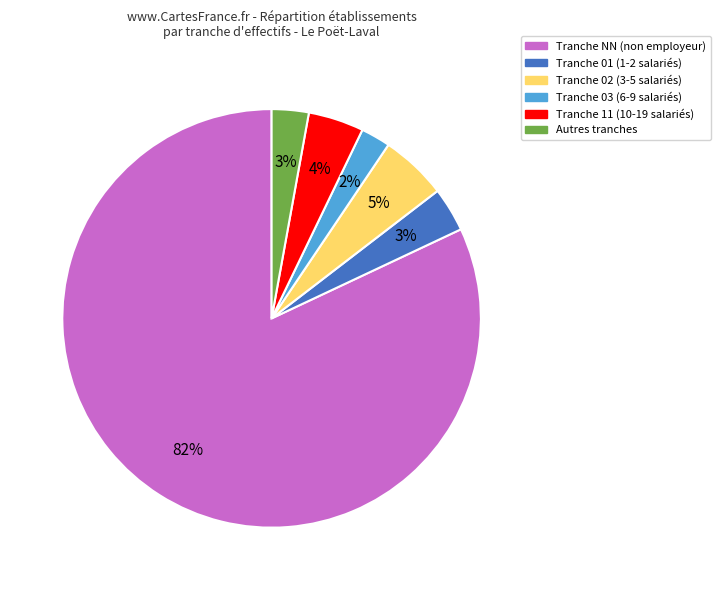

To the nearest percent, what is the average slice percentage?

17%